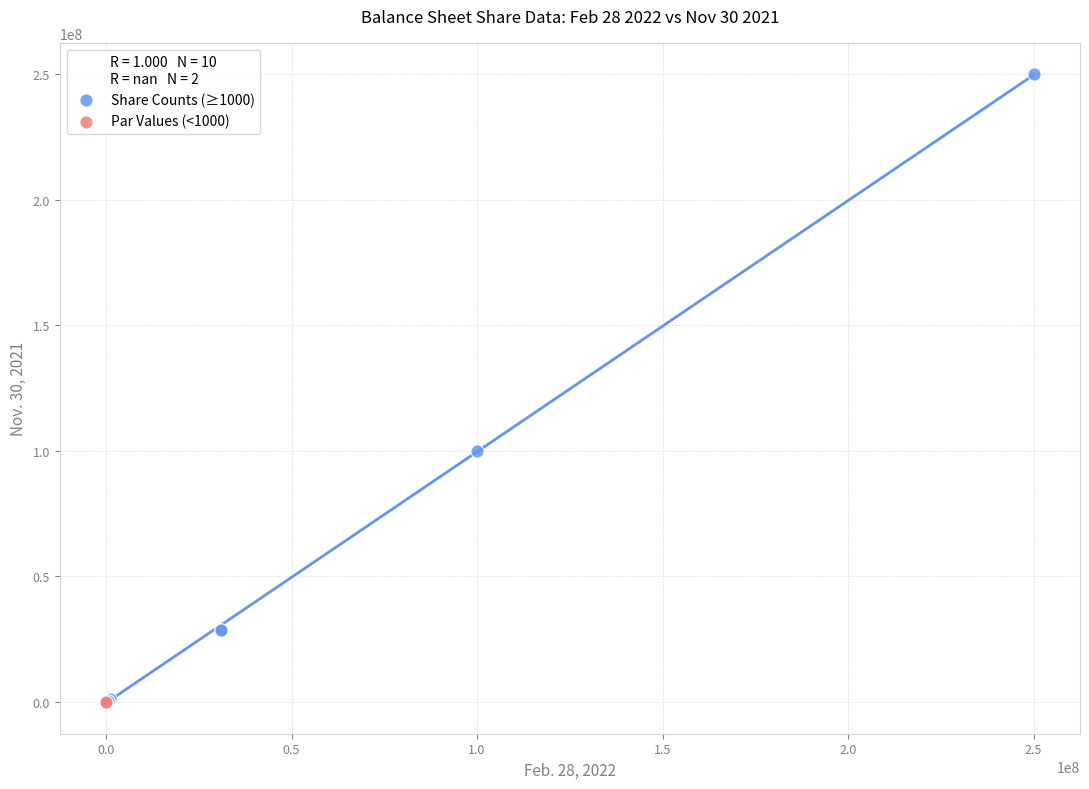

Which series contains the highest Y value?

Share Counts (≥1000)